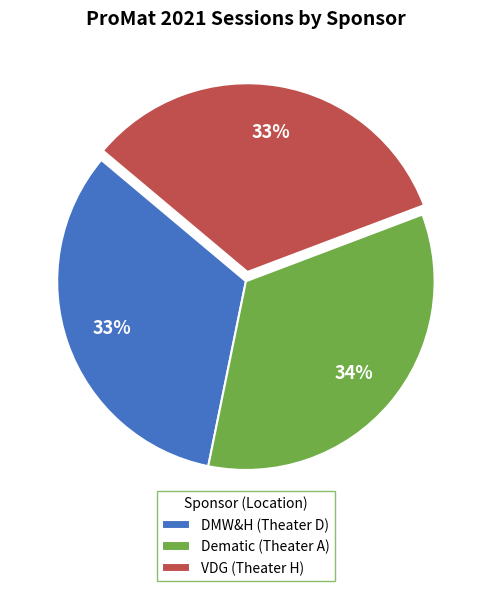

How many segments does this pie chart have?

3